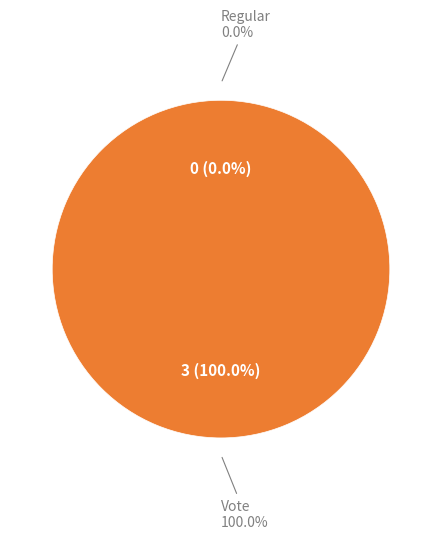

Combined, do Vote and Regular account for over 50%?

Yes